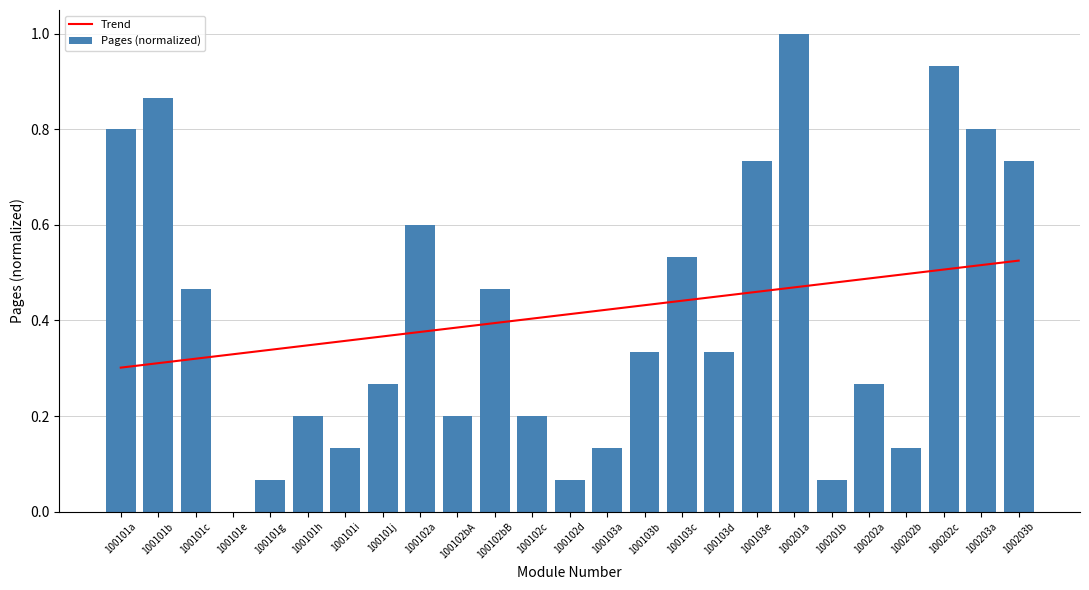

What value does the Trend series have at 100203b?

0.5